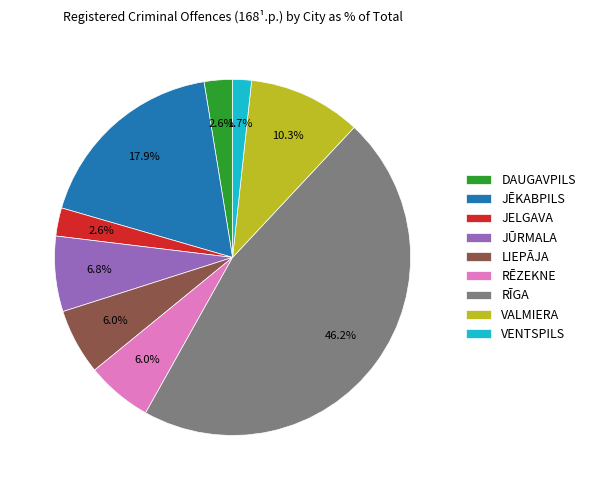

Which slice is the smallest?

VENTSPILS